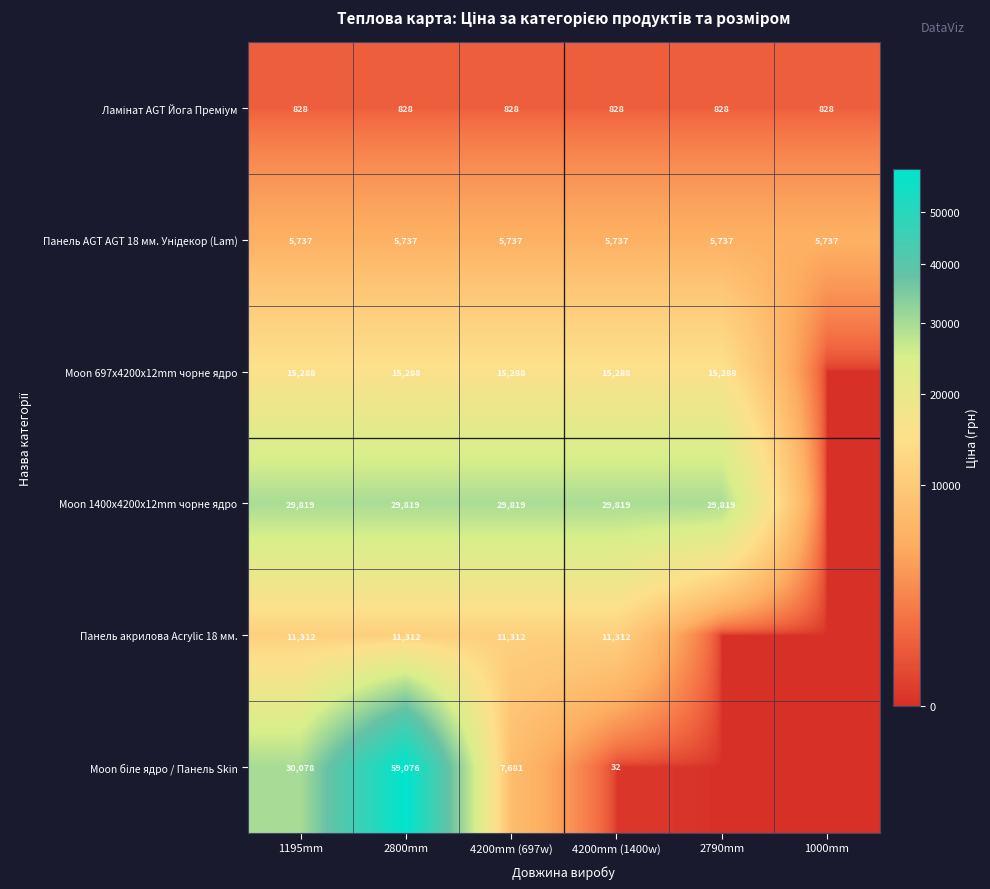

What is the total value across all series at 1195mm?

93062